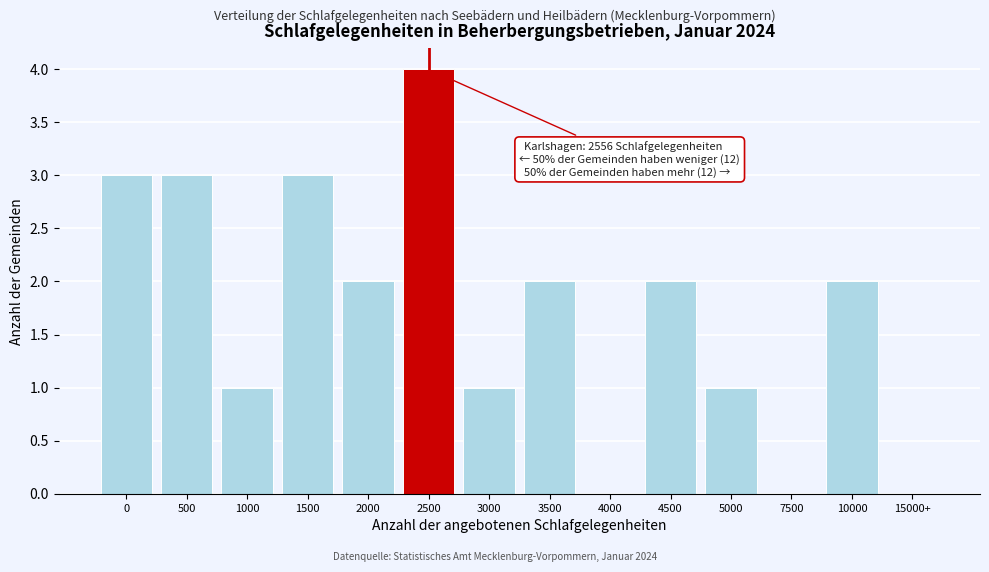

Reading left to right, what are all the values shown in this chart?

0=3	500=3	1000=1	1500=3	2000=2	2500=4	3000=1	3500=2	4000=0	4500=2	5000=1	7500=0	10000=2	15000+=0